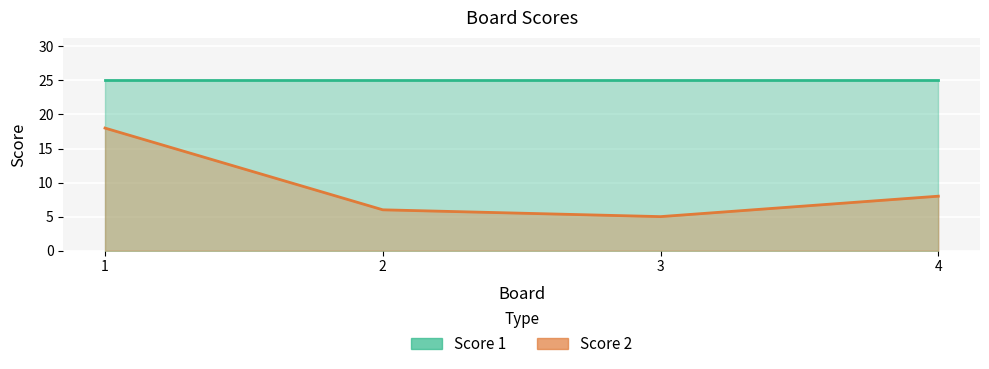

Reading left to right, transcribe all the data shown in this chart.

Score 1: 1=25	2=25	3=25	4=25
Score 2: 1=18	2=6	3=5	4=8